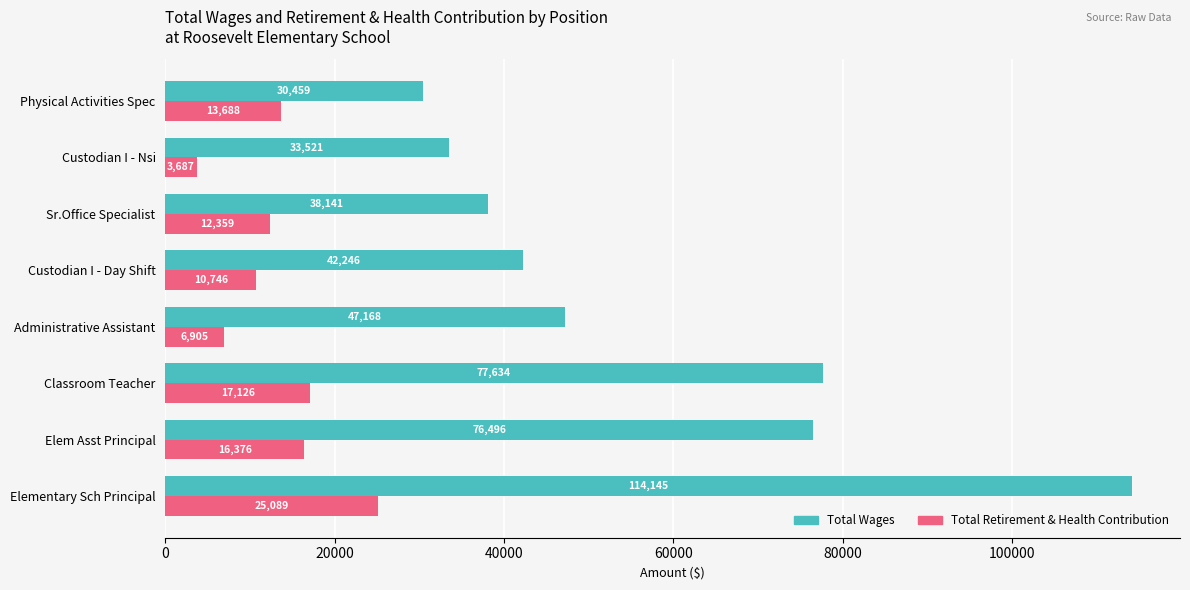

List the series in order of their overall mean, lowest first.

Total Retirement & Health Contribution, Total Wages